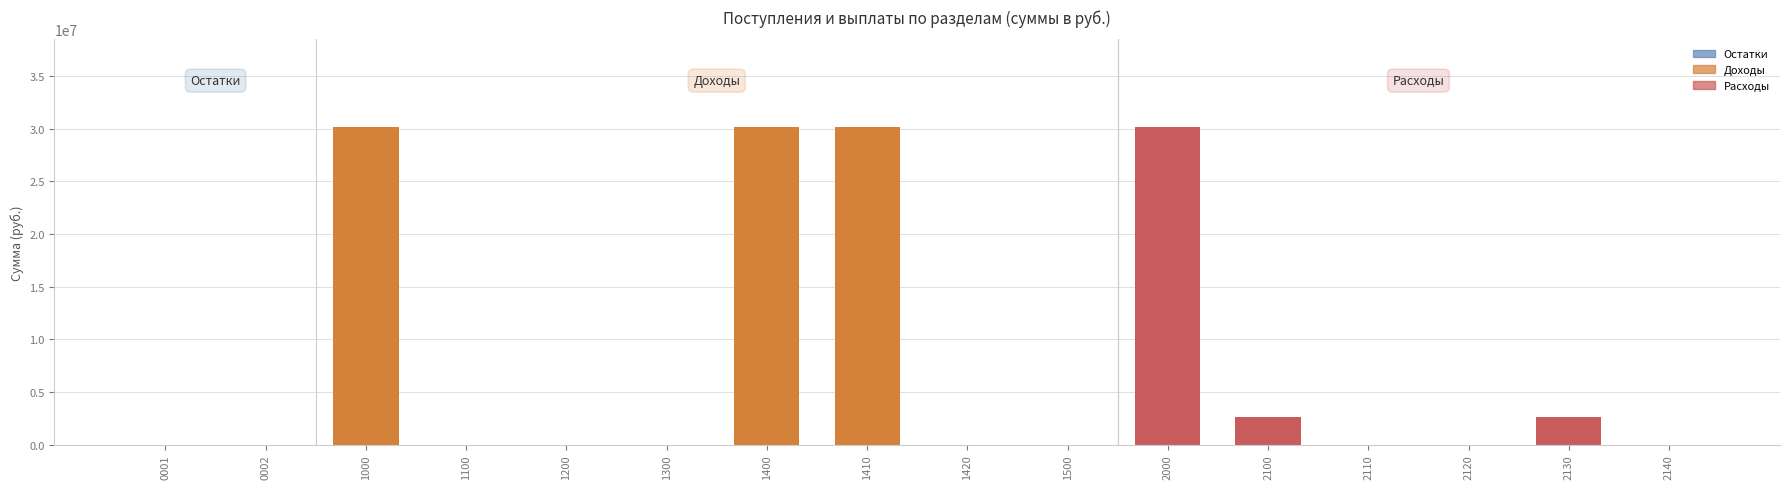

Reading left to right, list all the values displayed in this chart.

0001=0	0002=0	1000=30196580	1100=0	1200=0	1300=0	1400=30196580	1410=30196580	1420=0	1500=0	2000=30196580	2100=2600000	2110=0	2120=0	2130=2600000	2140=0